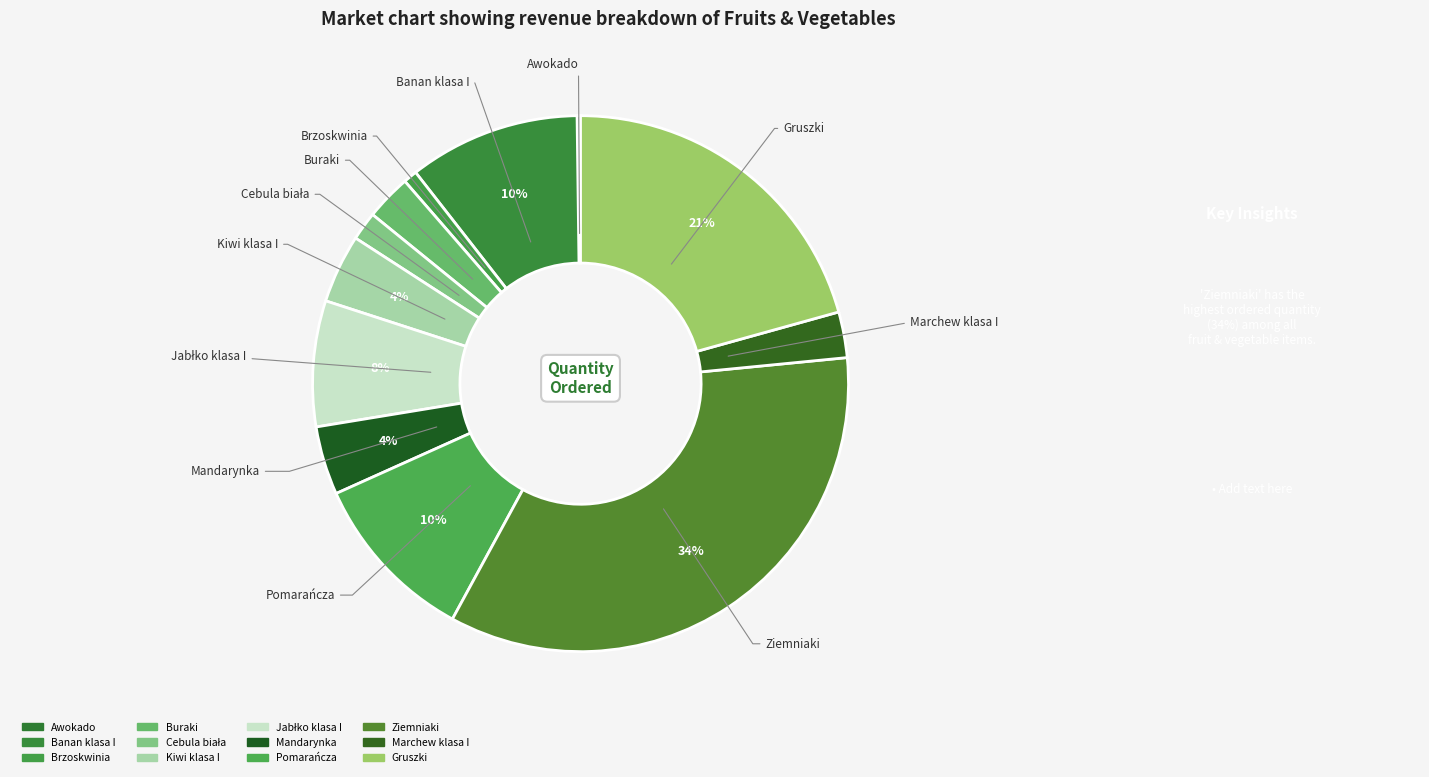

To the nearest percent, what is the difference between the Buraki and Jabłko klasa I slice percentages?

5%